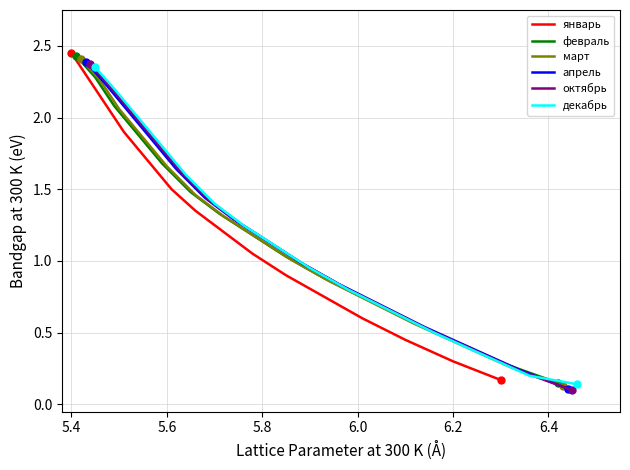

Which series has the largest total across all categories?

январь